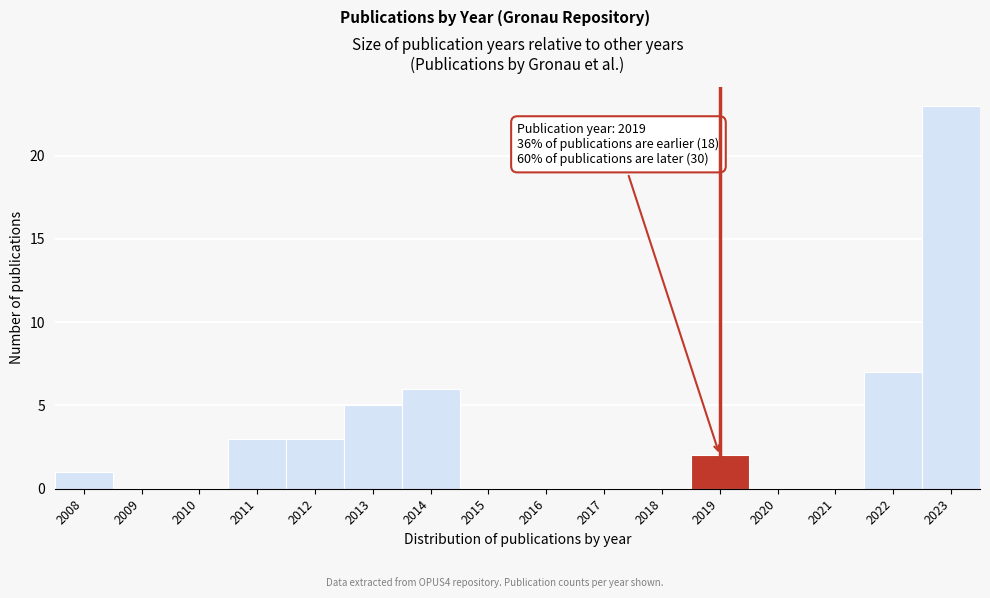

Reading right to left, what are all the values shown in this chart?

2023=23	2022=7	2021=0	2020=0	2019=2	2018=0	2017=0	2016=0	2015=0	2014=6	2013=5	2012=3	2011=3	2010=0	2009=0	2008=1